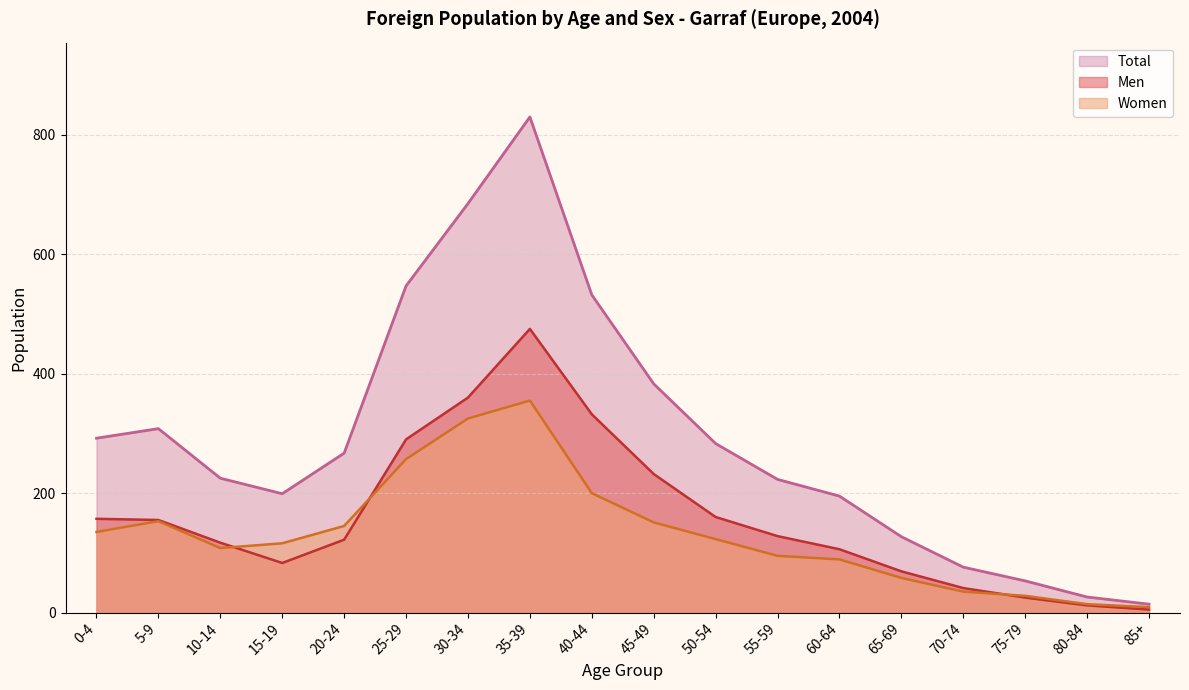

Which series has the largest total across all categories?

Total